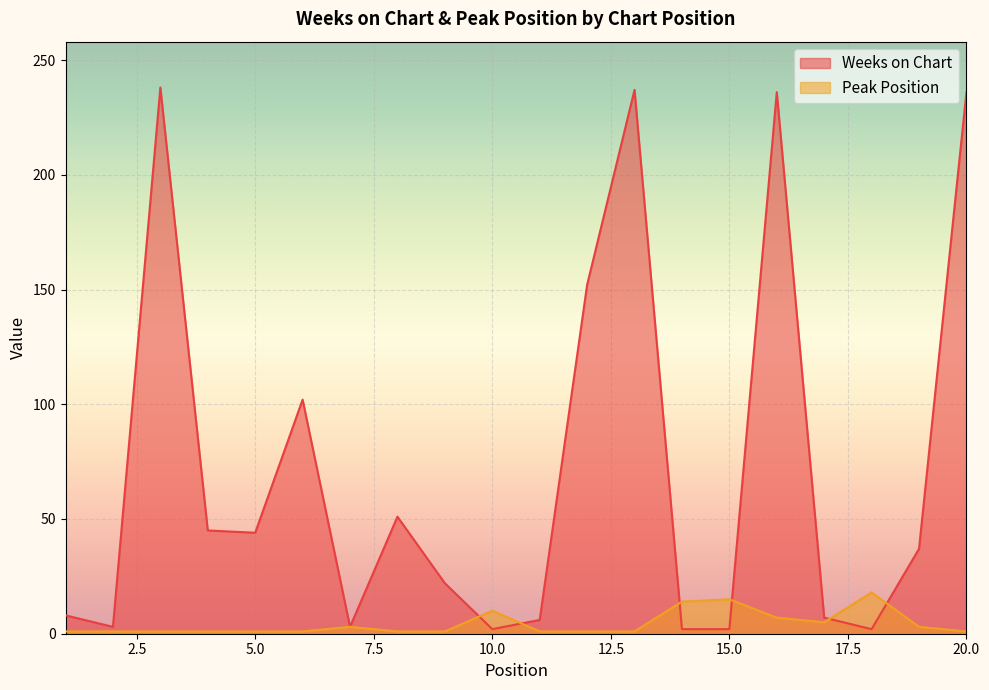

At which category is the sum across all series the highest?

16